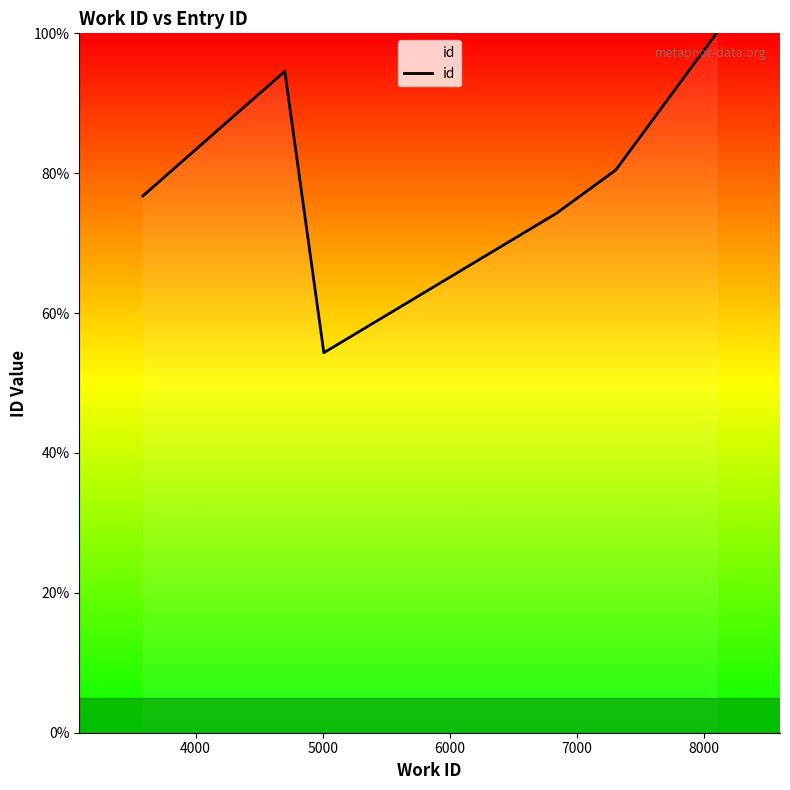

What is the difference between the second highest and minimum values?

40.2